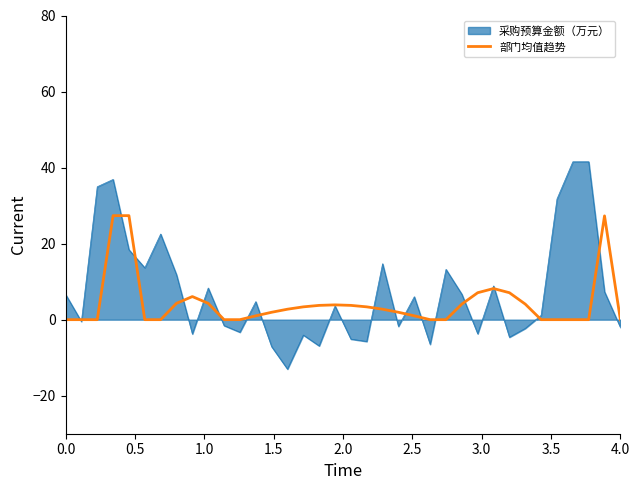

What is the smallest value displayed?

-13.0